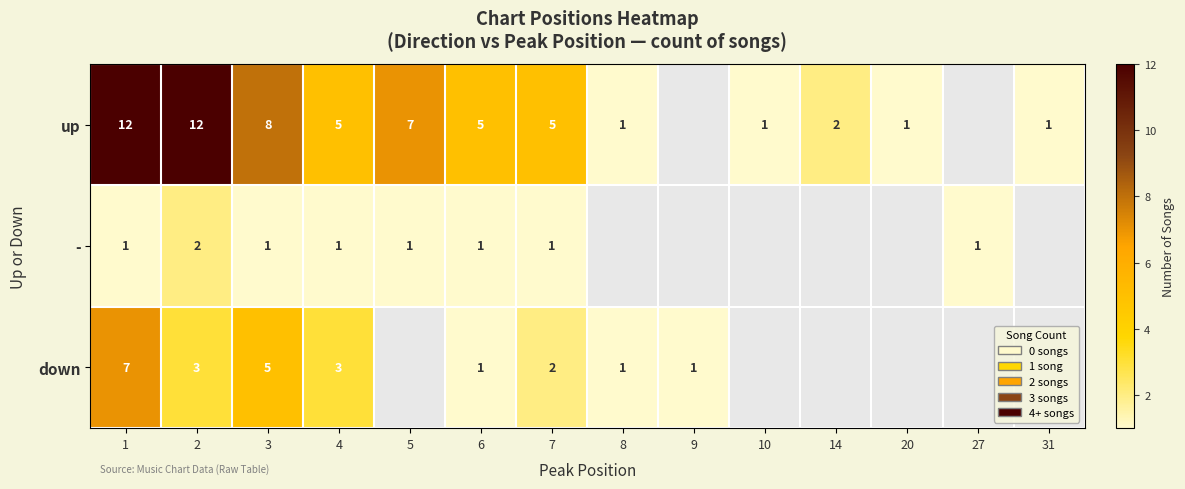

The - series shows 2 at 3. True or false?

False